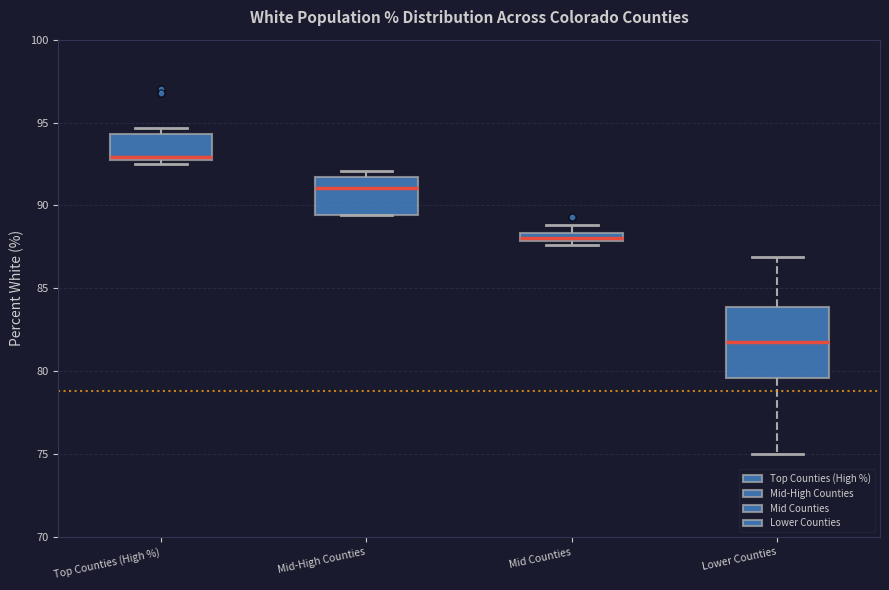

Which box has the highest median line?

Top Counties (High %)